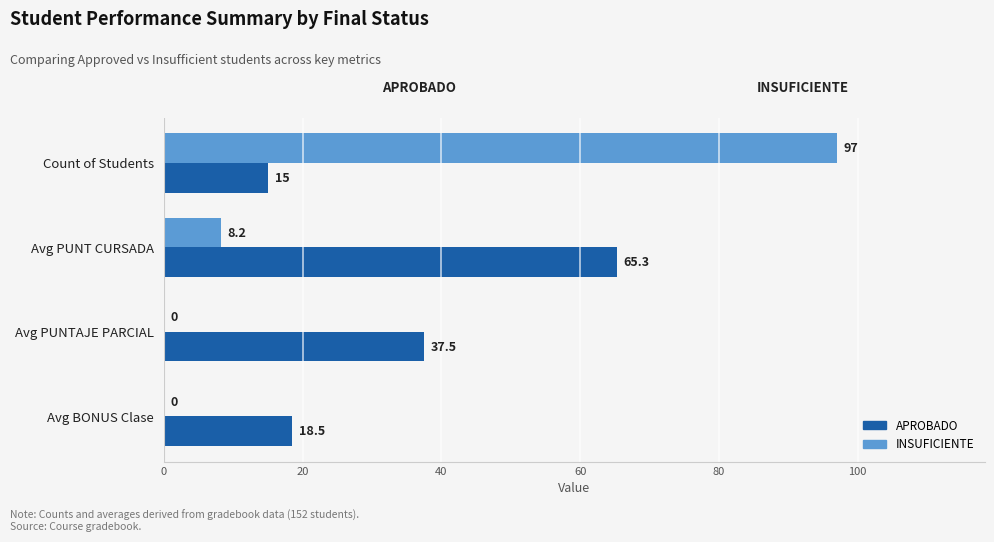

Which category has the highest value in the INSUFICIENTE series?

Count of Students